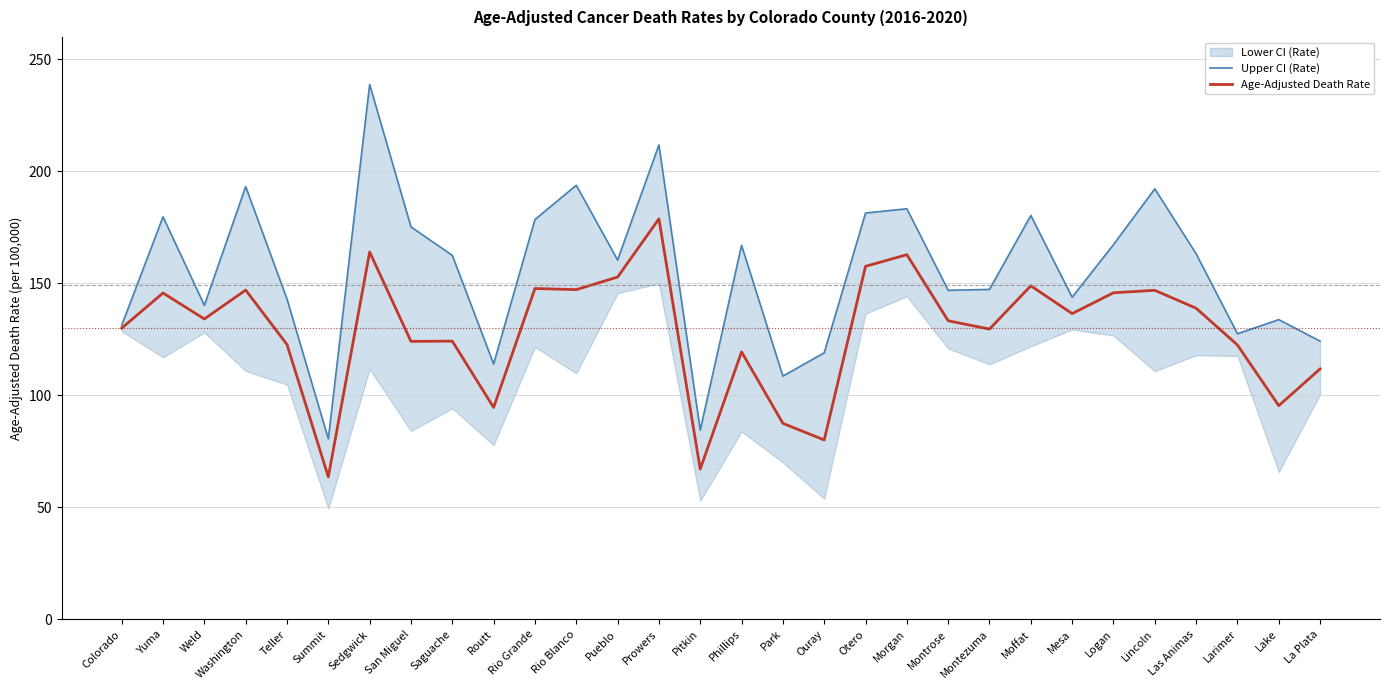

Rank the categories by Upper CI (Rate) value from lowest to highest.

Summit, Pitkin, Park, Routt, Ouray, La Plata, Larimer, Colorado, Lake, Weld, Teller, Mesa, Montrose, Montezuma, Pueblo, Saguache, Las Animas, Phillips, Logan, San Miguel, Rio Grande, Yuma, Moffat, Otero, Morgan, Lincoln, Washington, Rio Blanco, Prowers, Sedgwick